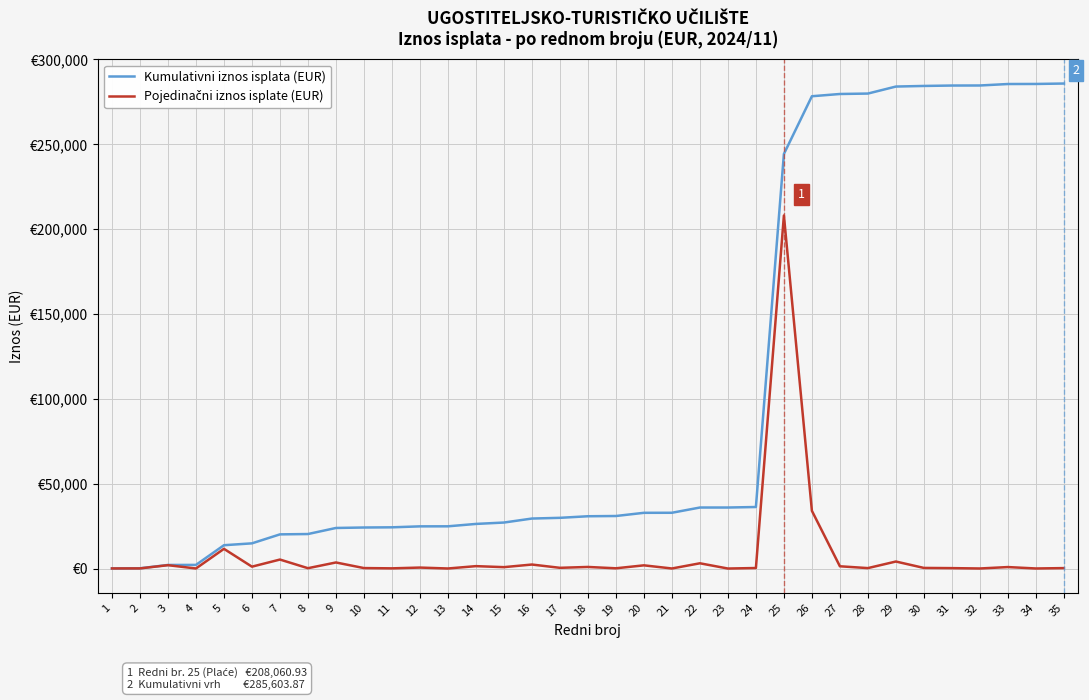

What is the maximum value for Pojedinačni iznos isplate (EUR)?

208060.9